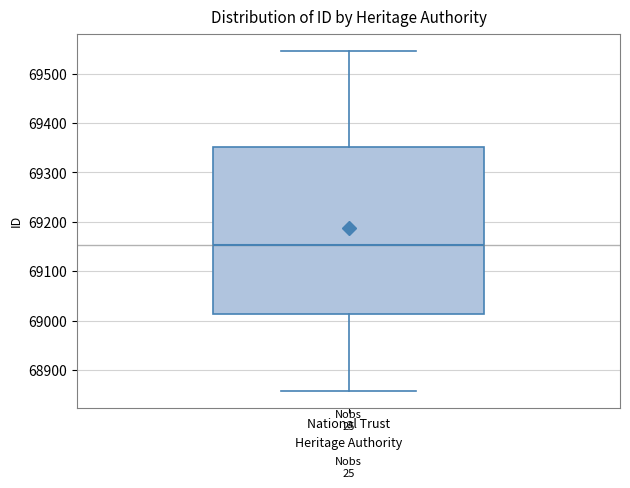

Read this box plot against the y-axis: the position of the median line, the range covered by the box, and the ends of both whiskers. The values are not printed on the chart, so give them approximately, as read against the axis.

median 69150, box 69010 to 69350, whiskers 68860 to 69550